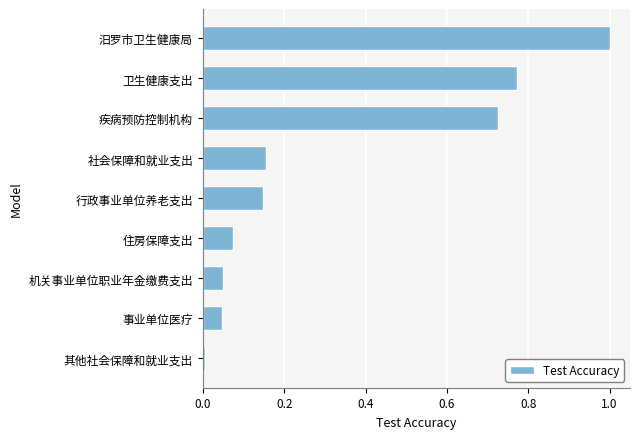

Where is the data nearest to the value 0?

其他社会保障和就业支出